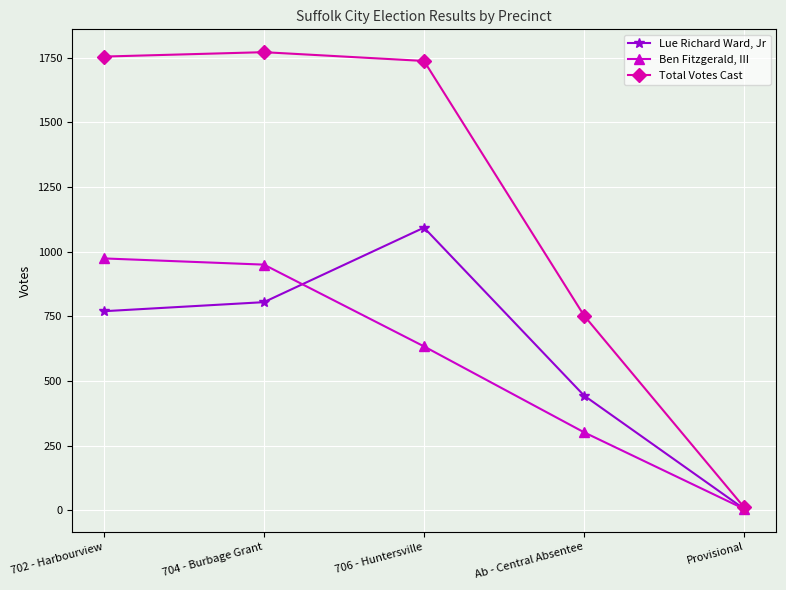

Which category has the lowest value across all series?

Provisional